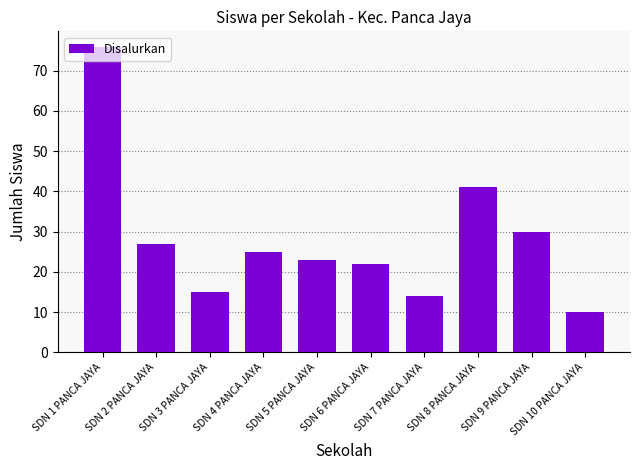

Which category has the lowest value across all series?

SDN 10 PANCA JAYA